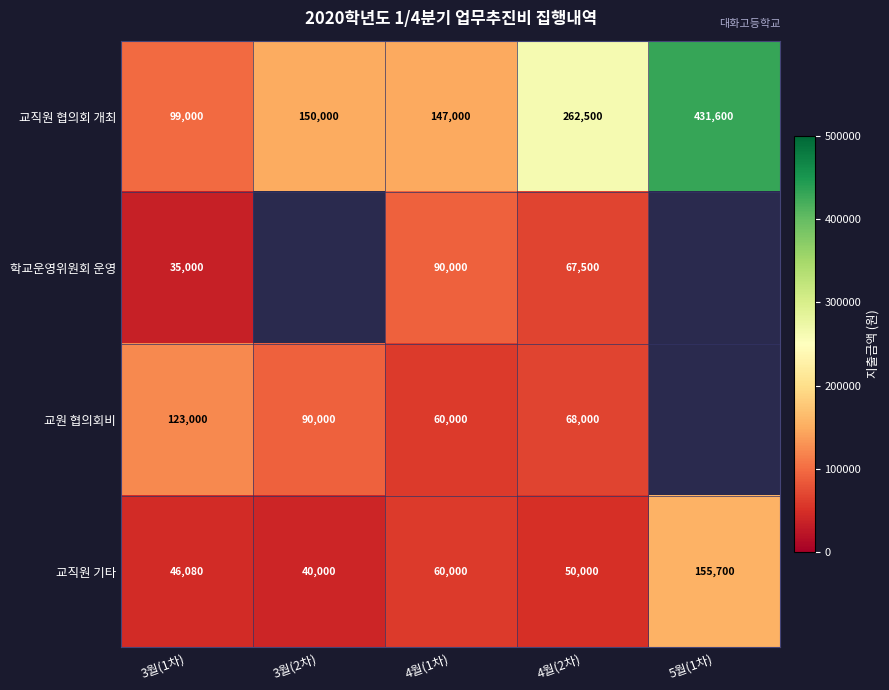

Which category has the highest value across all series?

5월(1차)